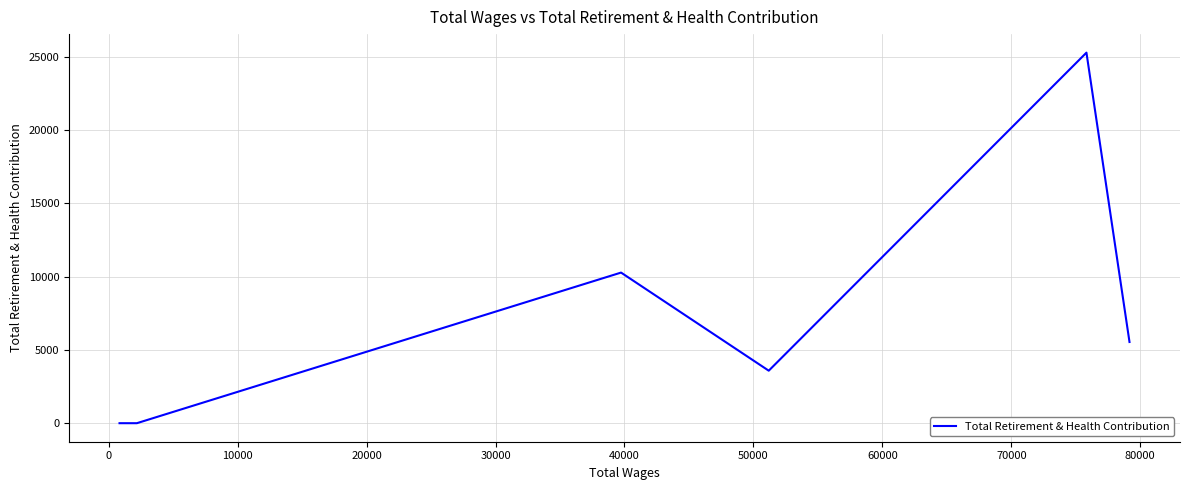

What is the average value?

7448